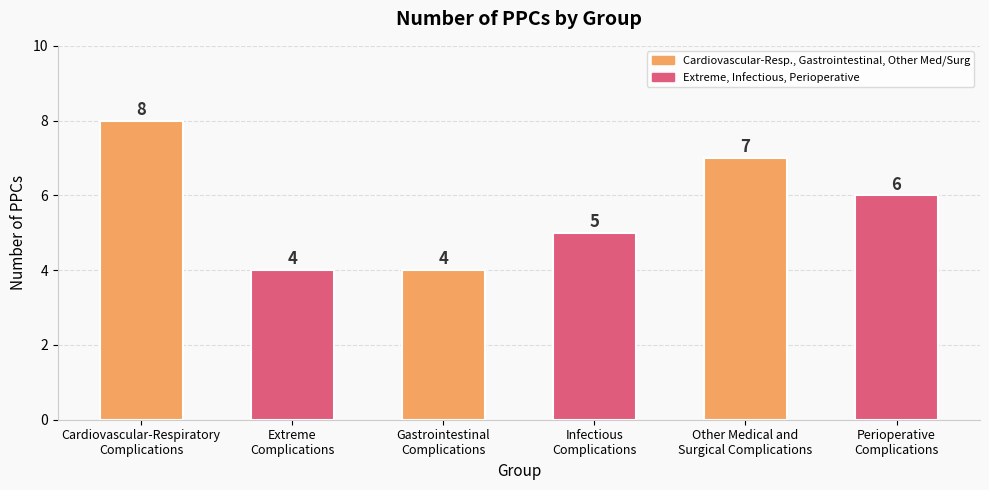

At which label does the data first exceed 6?

Cardiovascular-Respiratory
Complications